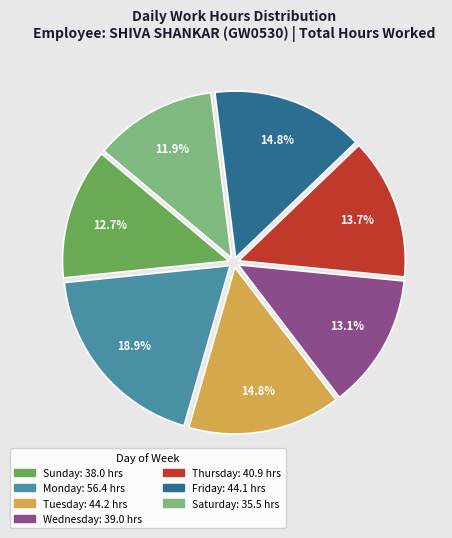

Does any single category account for the majority?

No